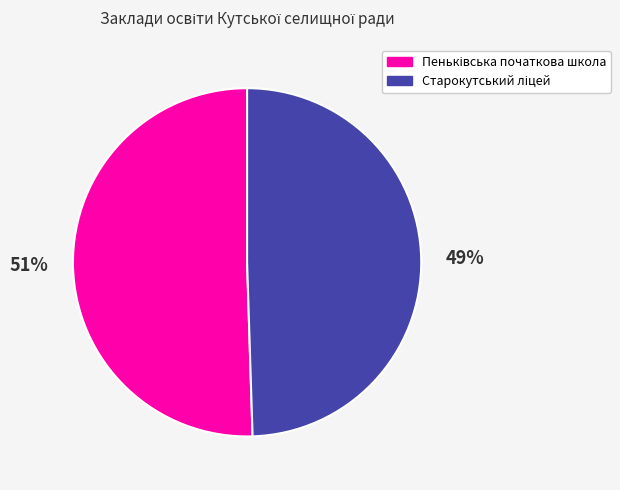

Is there any slice that represents more than half of the pie?

Yes